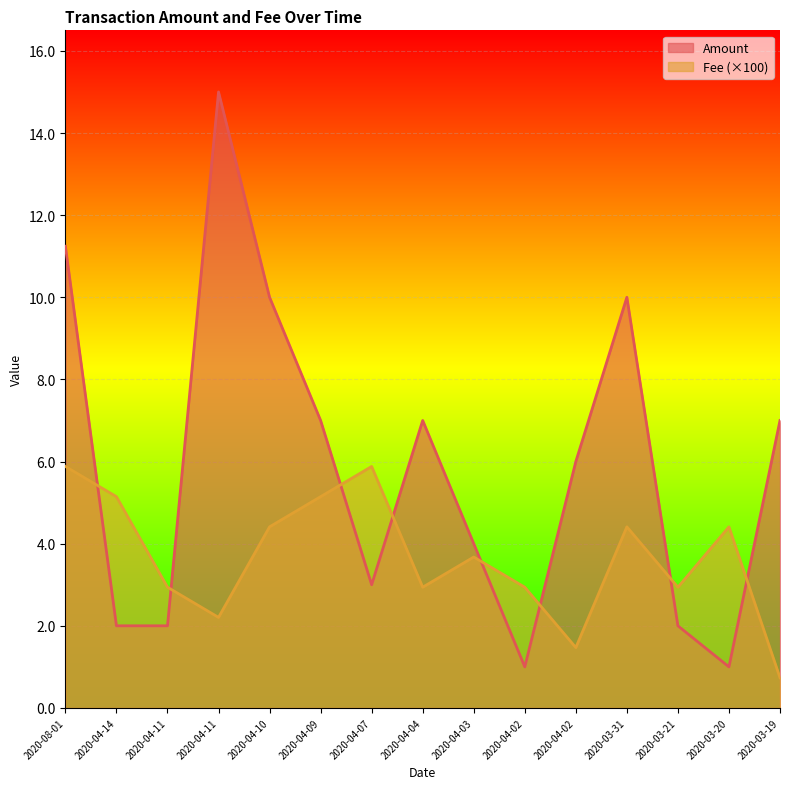

Which label corresponds to the smallest value in the chart?

2020-03-19